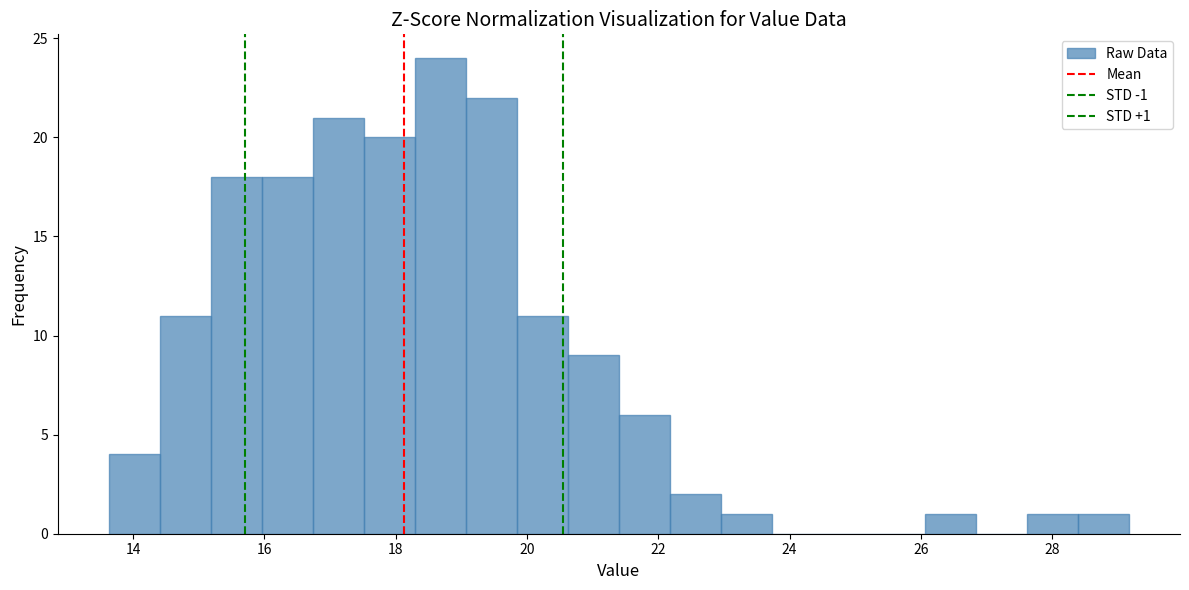

Around what value on the x-axis is the tallest bar? Give the approximate position of its centre, as read against the axis.

18.6